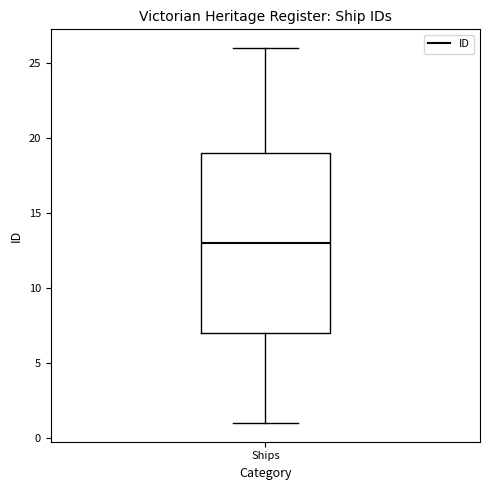

Read this box plot against the y-axis: the position of the median line, the range covered by the box, and the ends of both whiskers. The values are not printed on the chart, so give them approximately, as read against the axis.

median 13, box 7 to 19, whiskers 1 to 26